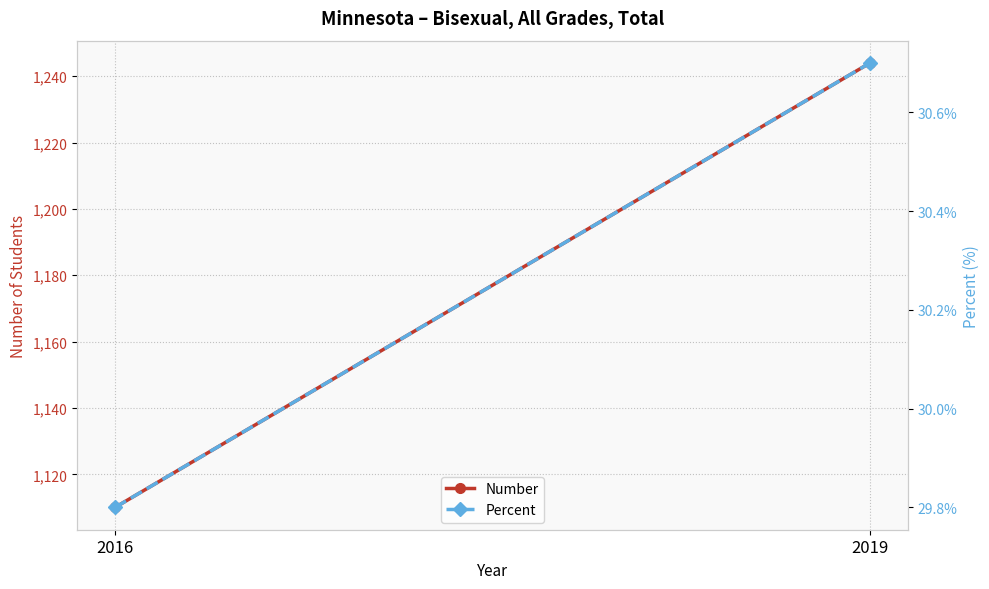

Reading right to left, transcribe all the data shown in this chart.

Number: 1244.0	1110.0
Percent: 0.3	0.3